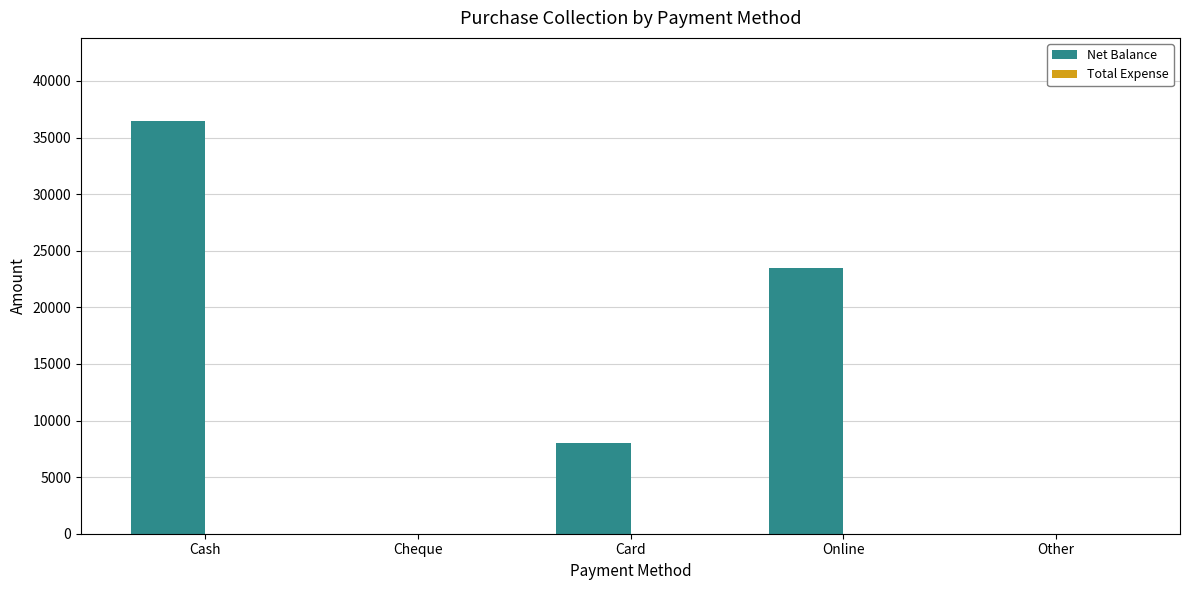

The value at Cheque is 0. True or false?

True